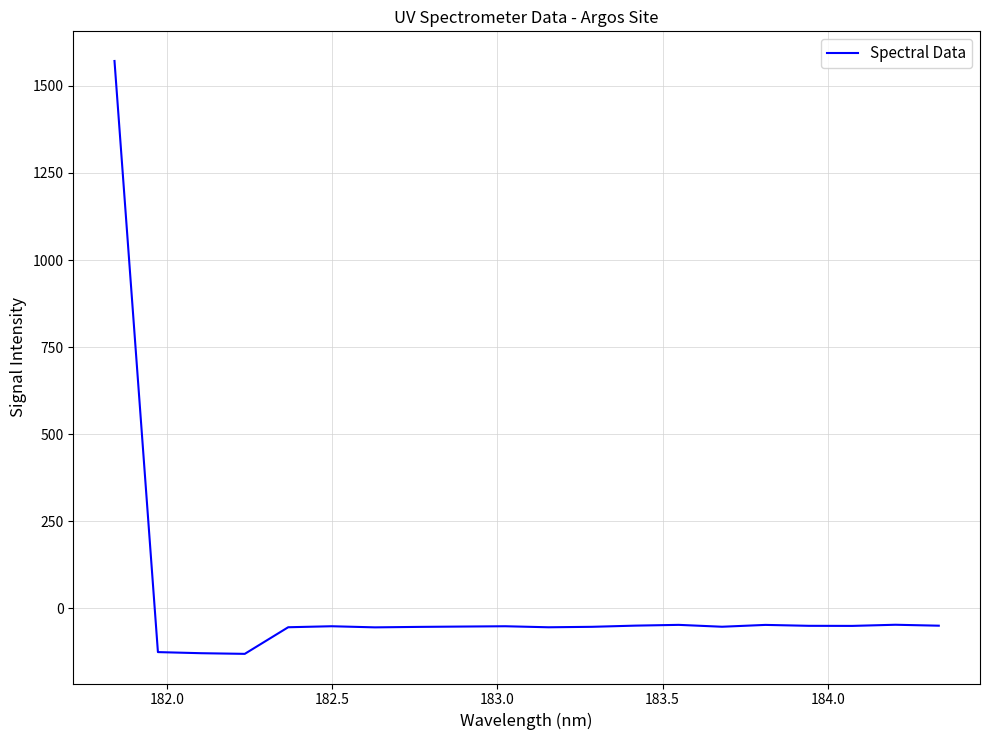

What is the difference between the maximum and minimum values?

1702.2